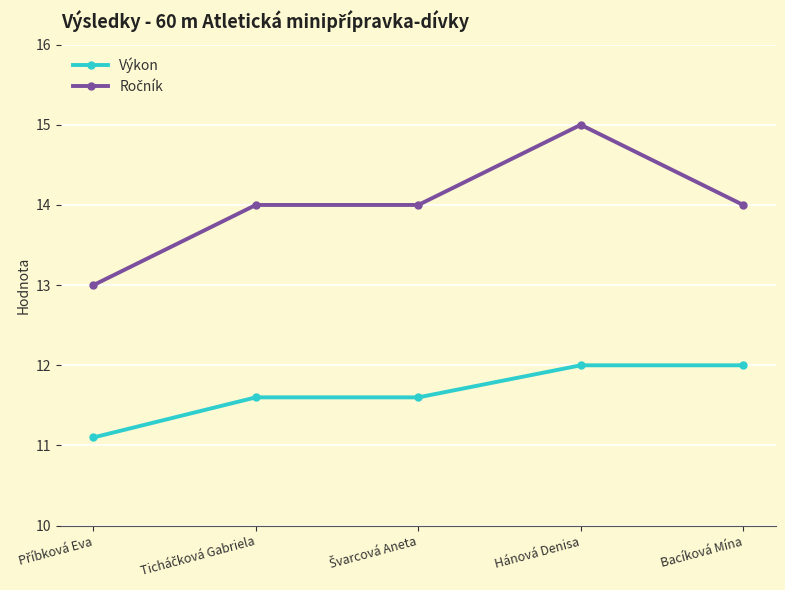

What is the smallest value displayed?

11.1